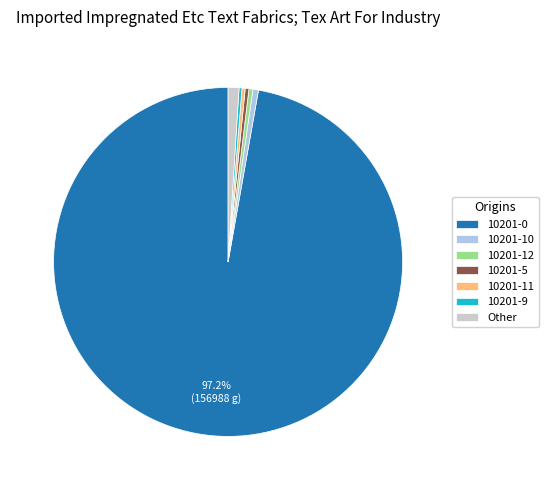

Combined, do 10201-11 and 10201-0 account for over 50%?

Yes